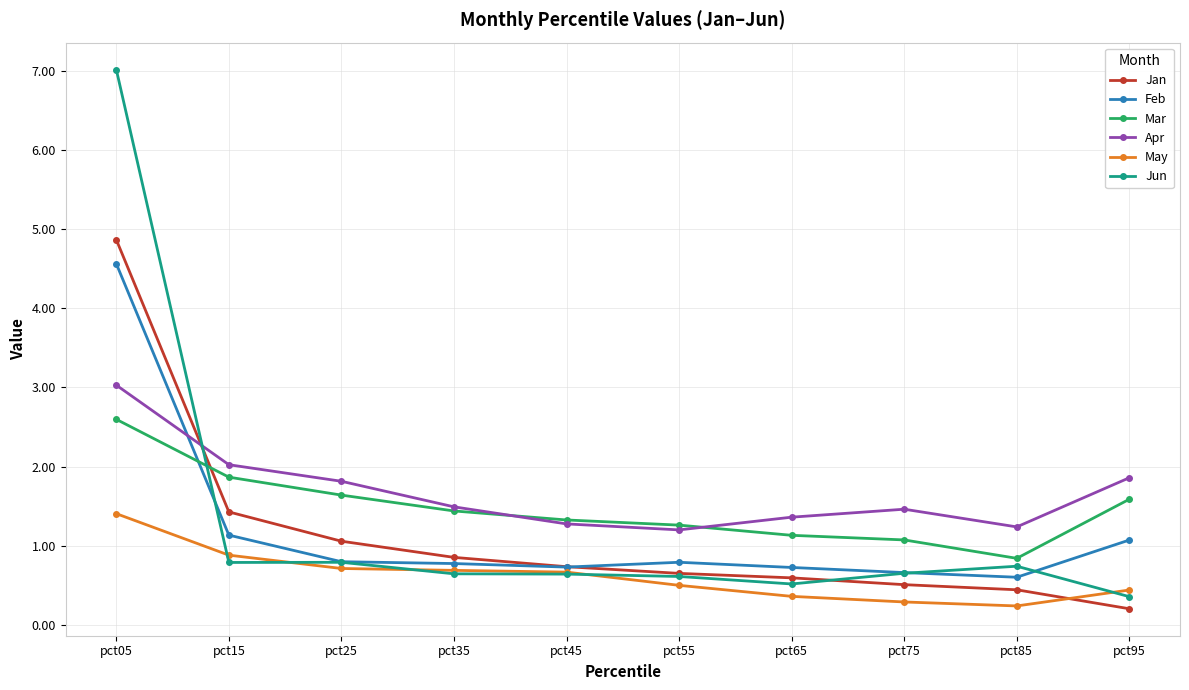

The value of Feb at pct35 is 0.8. True or false?

True